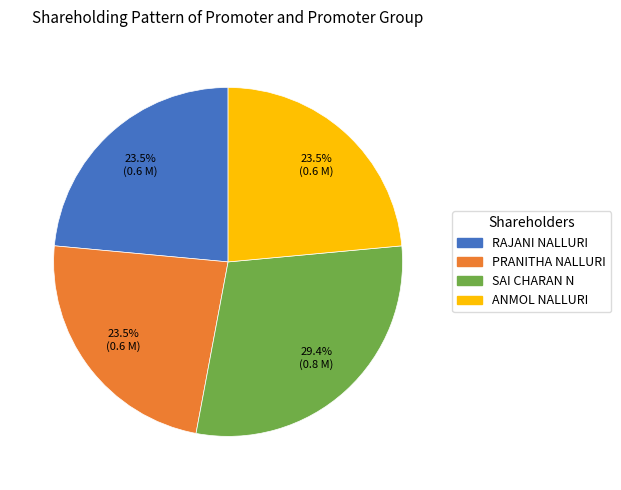

Is there any slice that represents more than half of the pie?

No